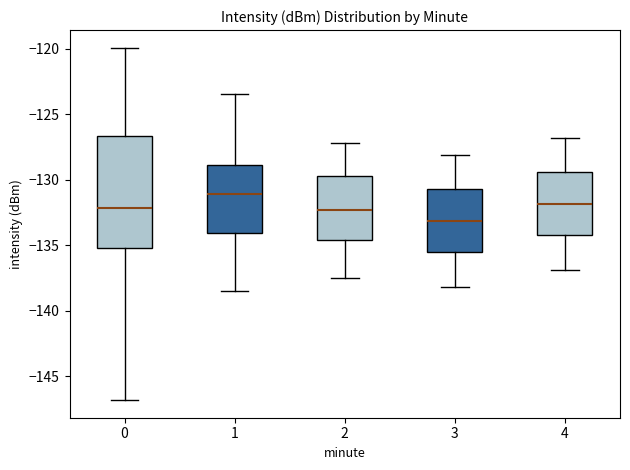

Where does the lower whisker of the box at x = 0 end on the y-axis? The values are not printed on the chart, so give them approximately, as read against the axis.

-147.0